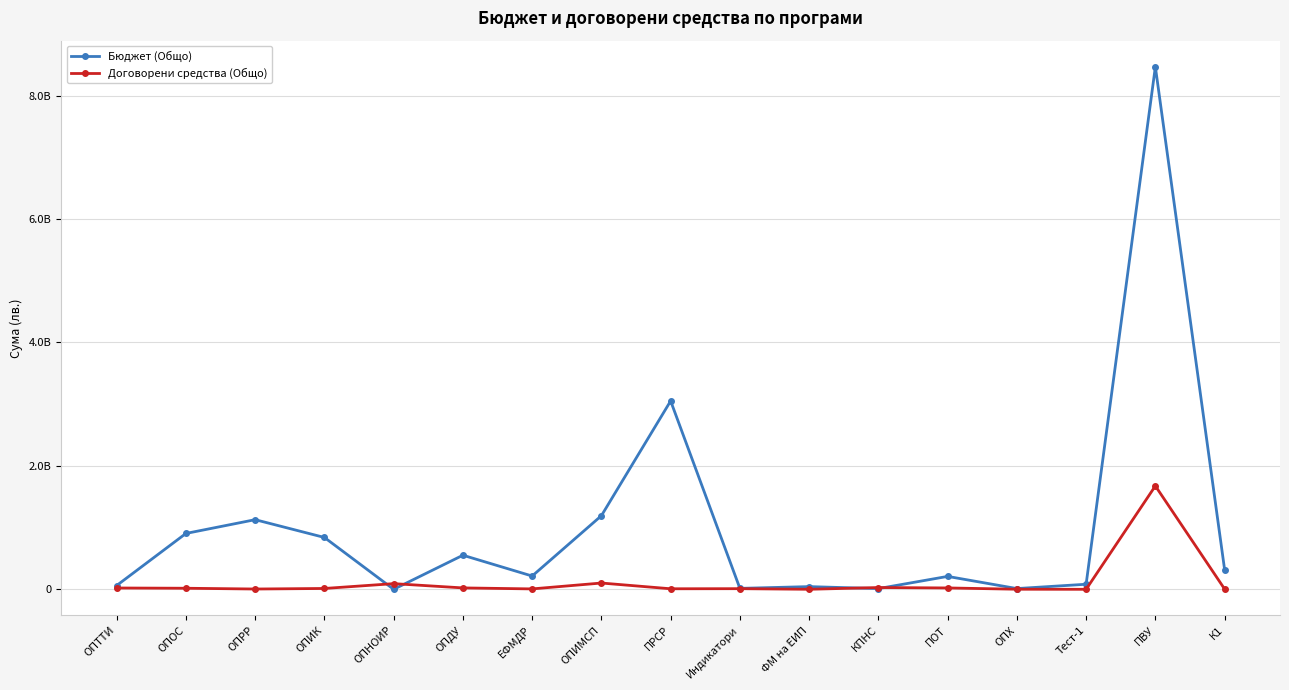

What value does the Договорени средства (Общо) series have at К1?

4661779.9